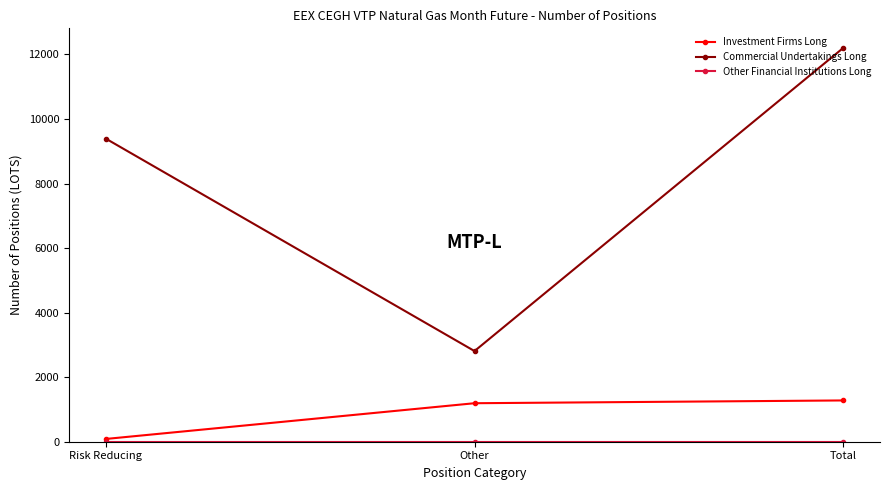

What is the sum of all Commercial Undertakings Long values?

24398